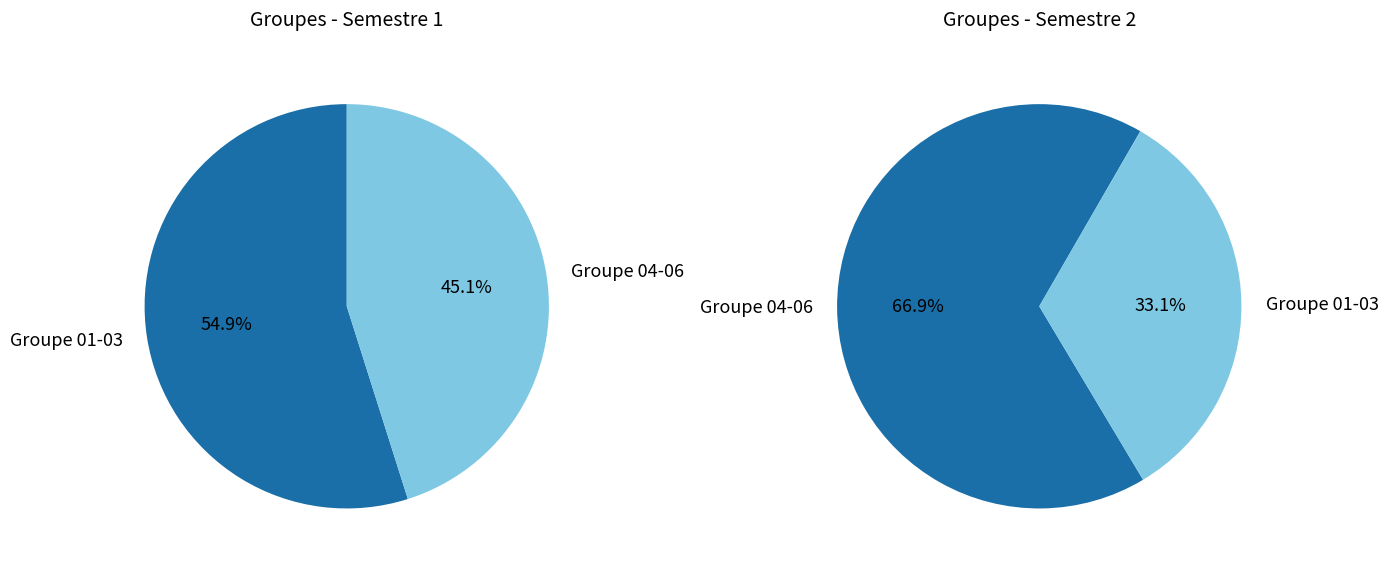

The Groupe 01 slice represents 33% of the pie. True or false?

False